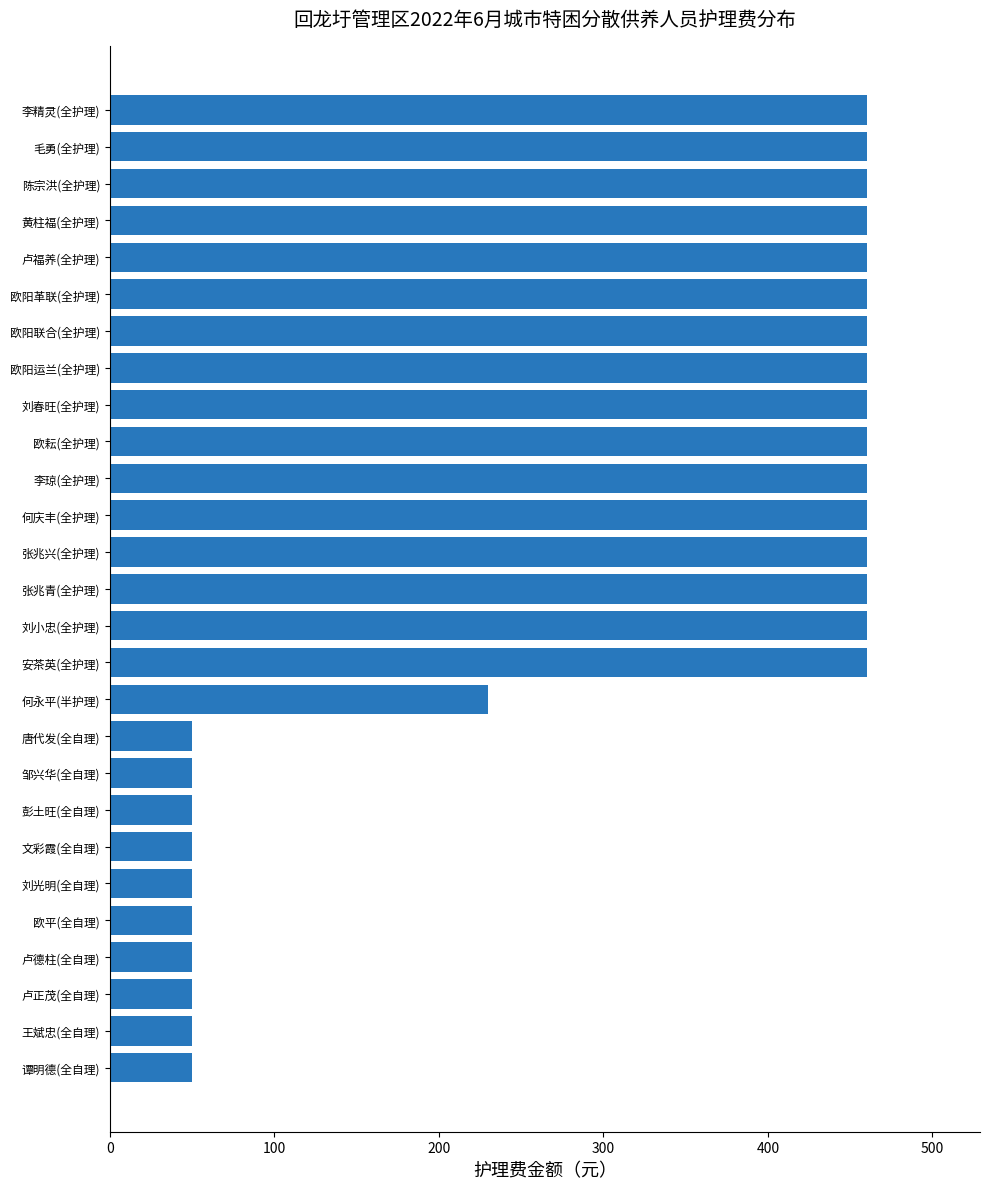

Reading bottom to top, transcribe all the data shown in this chart.

50	50	50	50	50	50	50	50	50	50	230	460	460	460	460	460	460	460	460	460	460	460	460	460	460	460	460